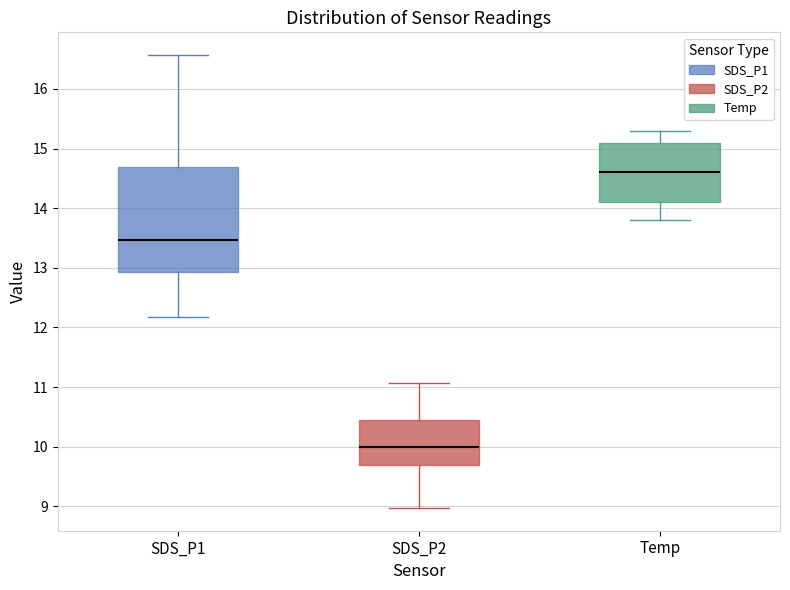

Where is the lower edge of the box for SDS_P1 on the y-axis? The values are not printed on the chart, so give them approximately, as read against the axis.

12.9